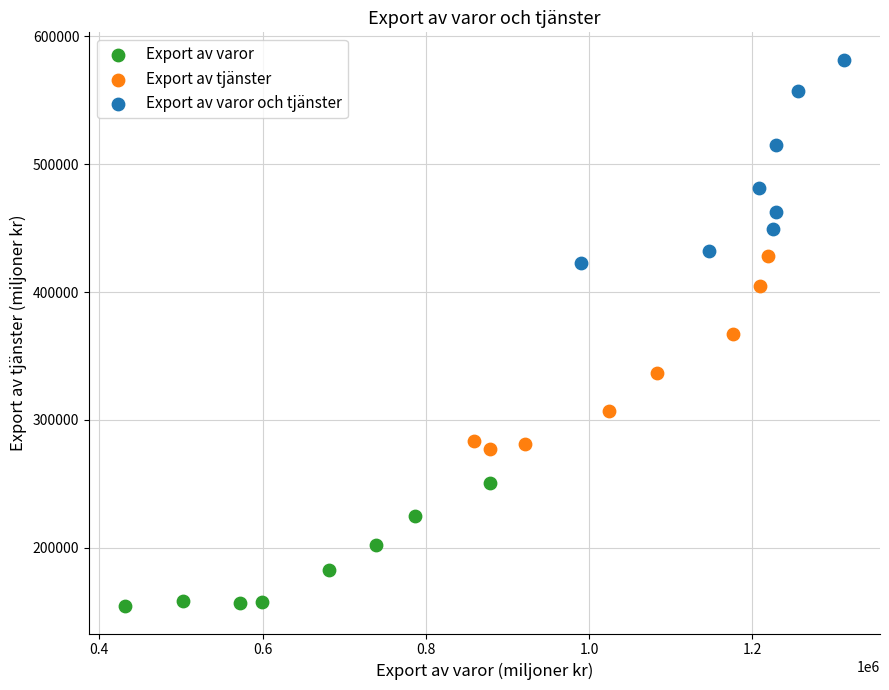

Which series reaches the minimum Y coordinate?

Export av varor